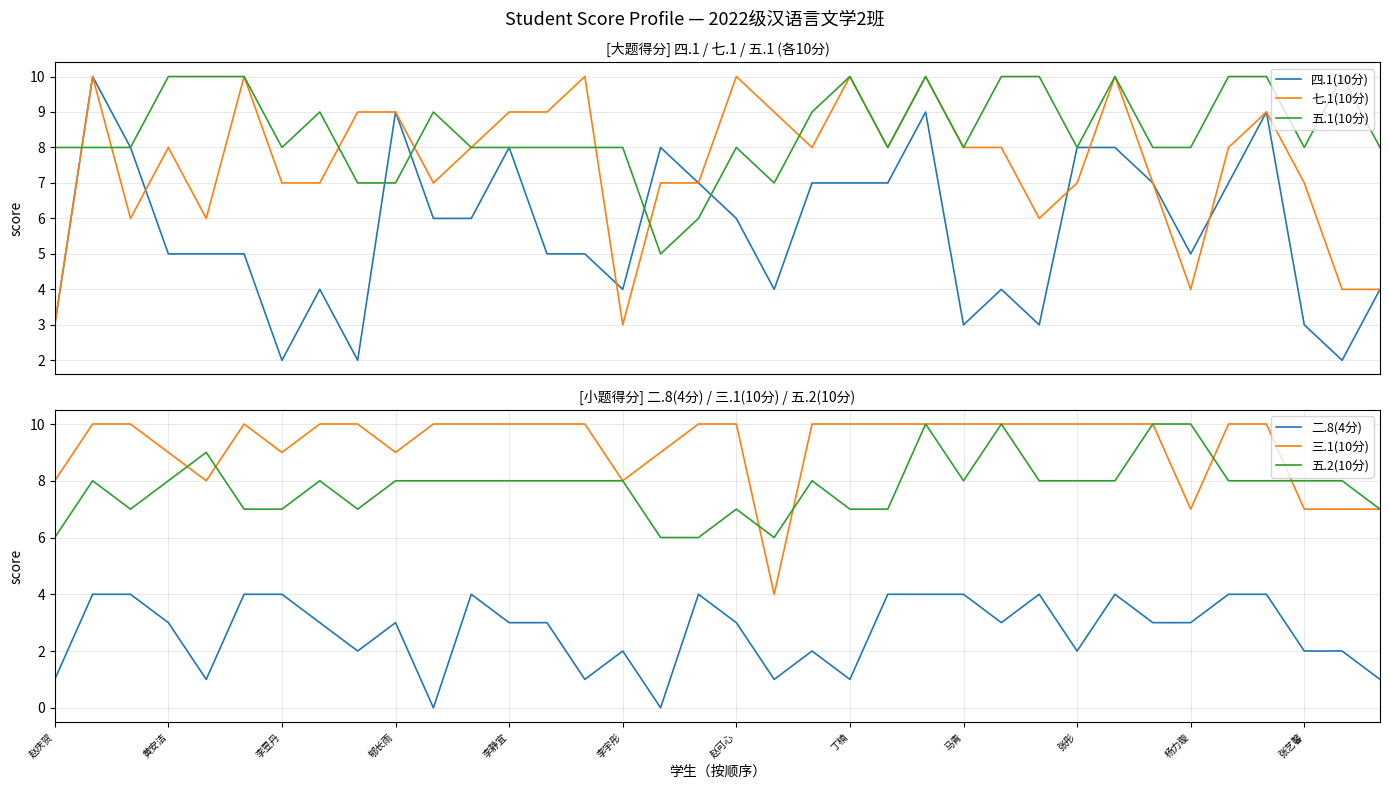

How many interior local peaks does the 七.1(10分) series have?

9